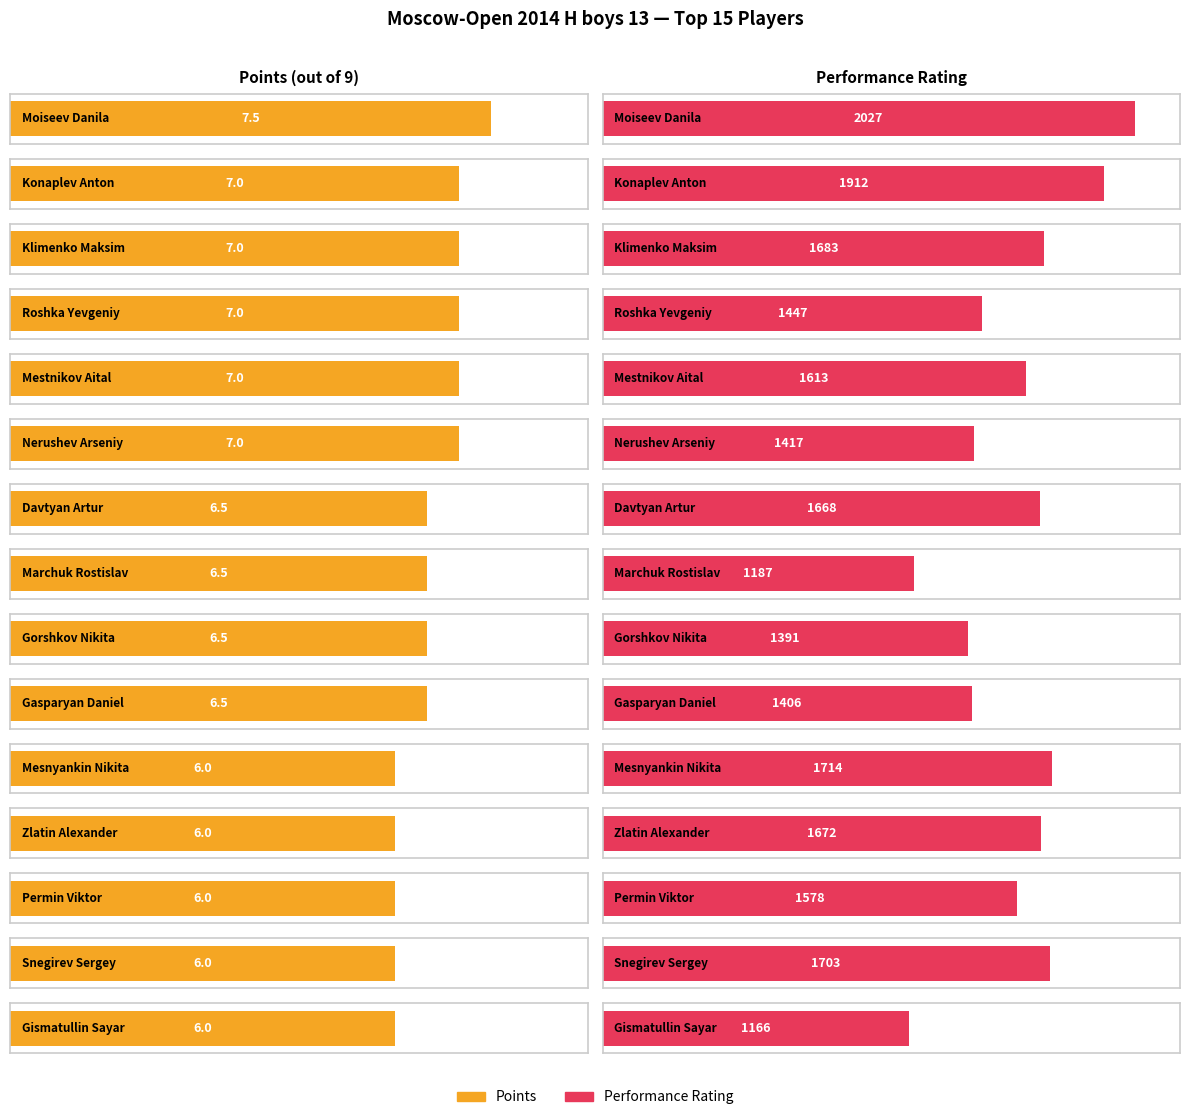

Between Mestnikov Aital and Snegirev Sergey, which is larger?

Mestnikov Aital